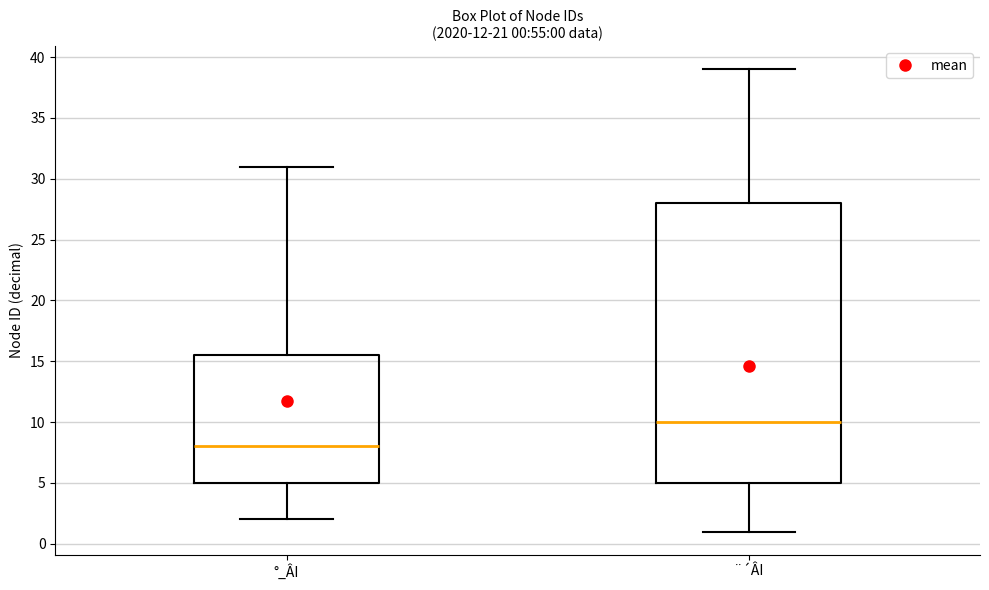

Comparing the boxes themselves (not the whiskers), which one is the tallest?

¨´ÂI